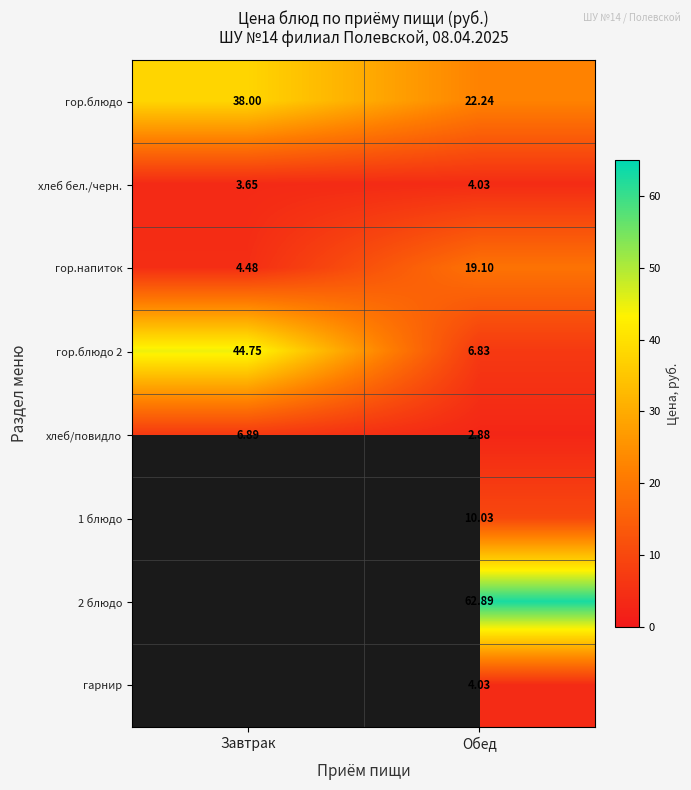

What value does the гор.напиток series have at Обед?

19.1